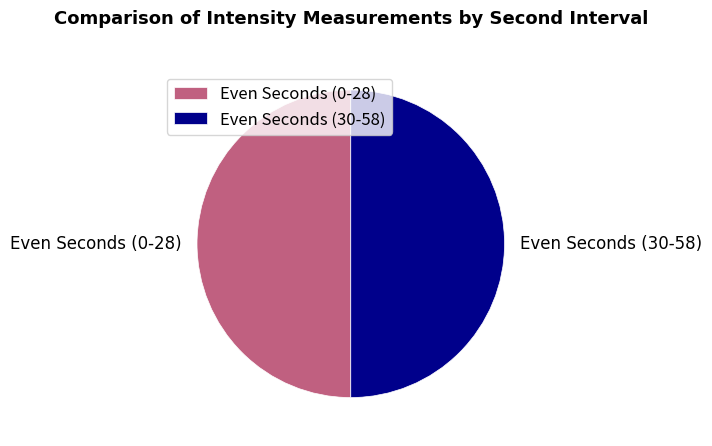

Combined, do Even Seconds (0-28) and Even Seconds (30-58) account for over 50%?

Yes